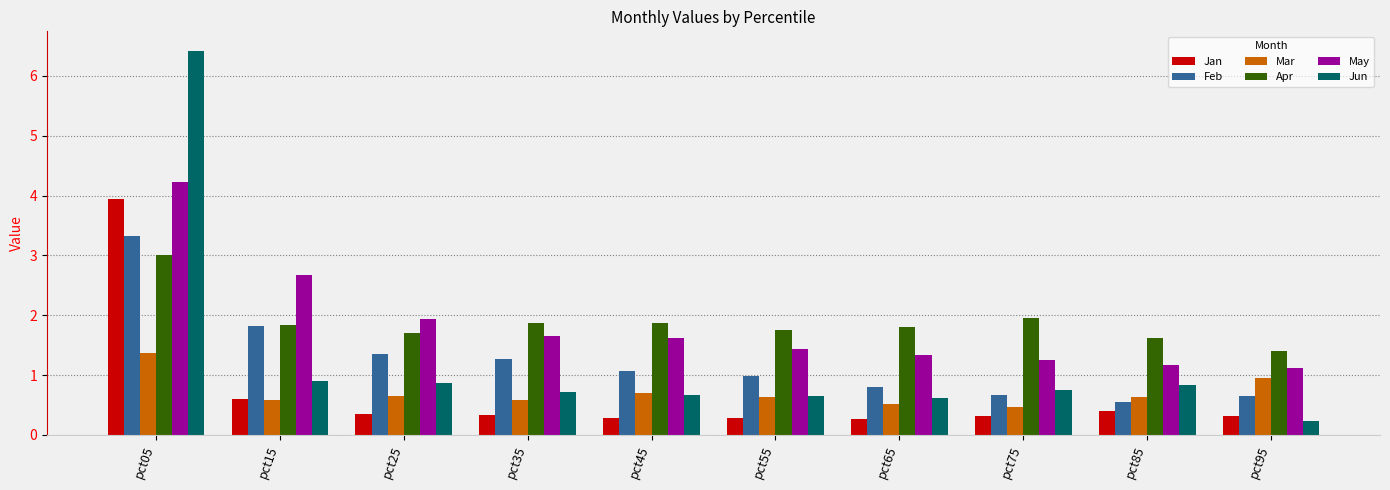

Is the value of Feb at pct75 greater than the value of Jan at pct75?

Yes